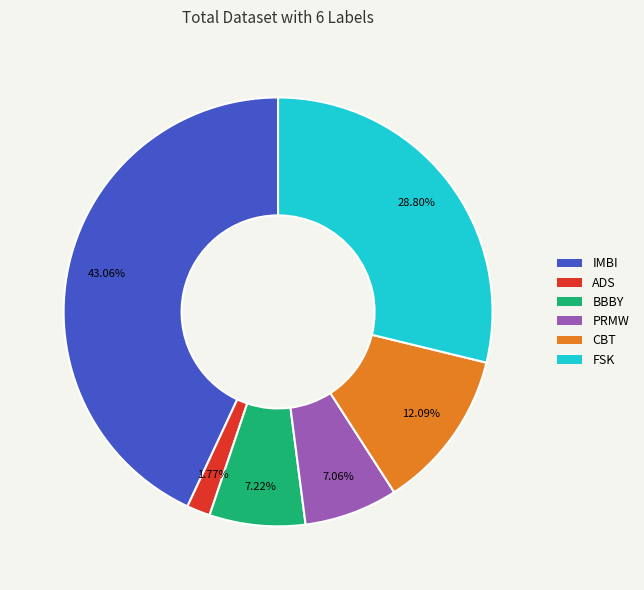

What is the ratio of the value at BBBY to the value at ADS?

4.1